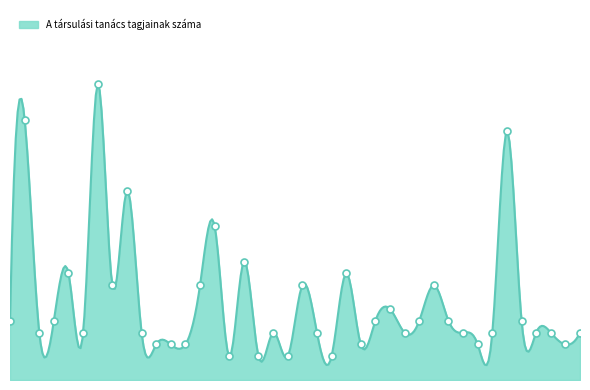

How many lines are shown in the chart?

1